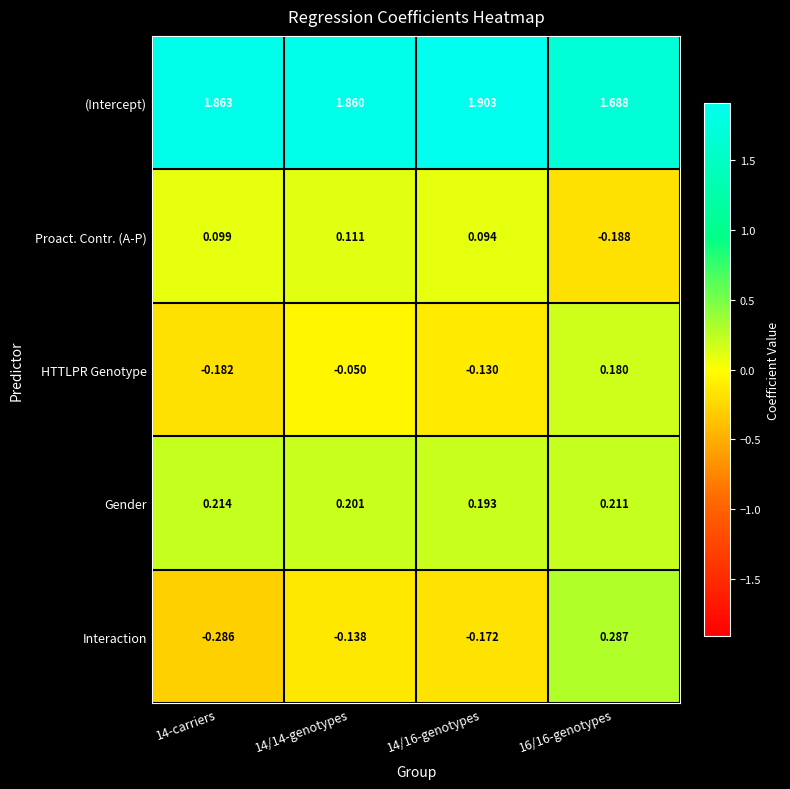

Which series has the widest spread of values?

Interaction